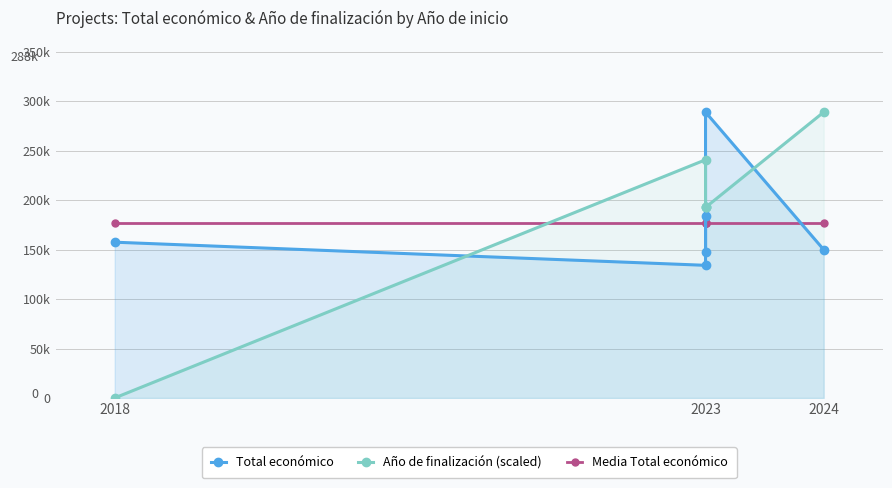

Is it true that Año de finalización (scaled) equals 332656.1 at 2024?

False